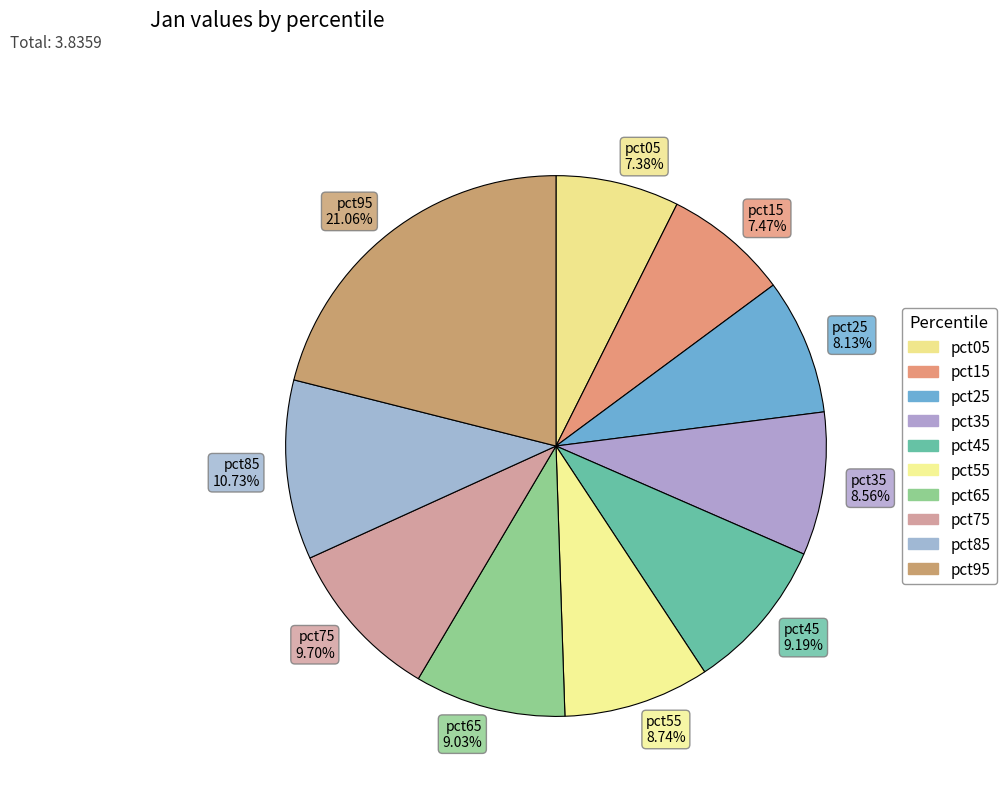

Is there any slice that represents more than half of the pie?

No